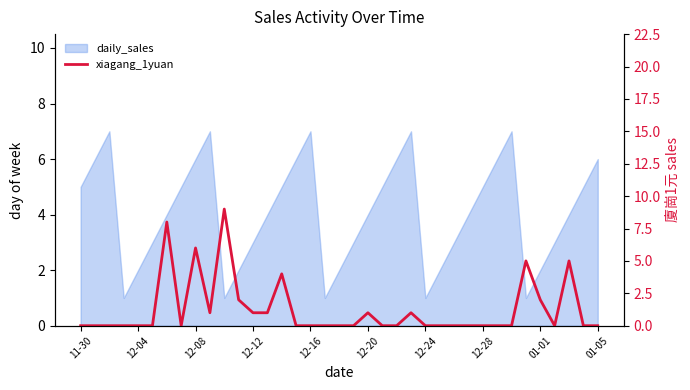

How many values are between 0 and 1?

29